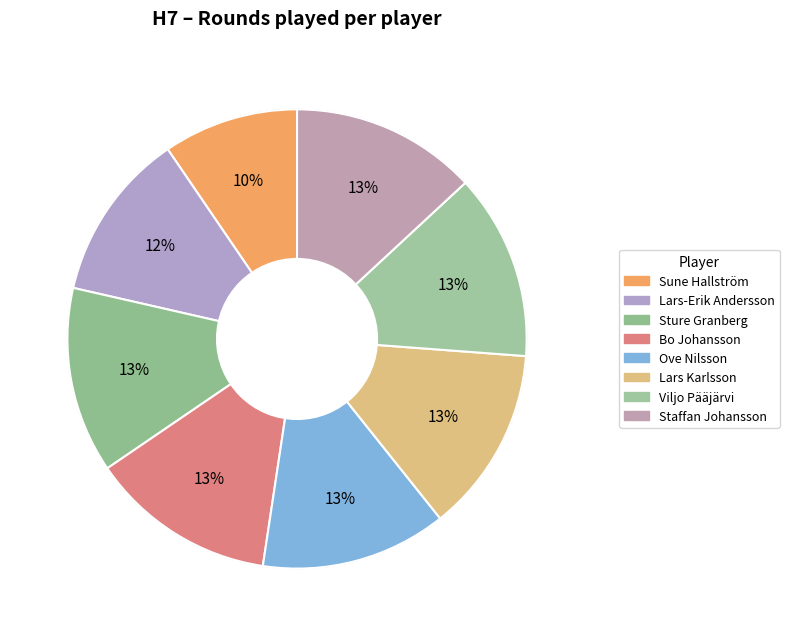

True or false: Lars Karlsson accounts for 13% of the total.

True